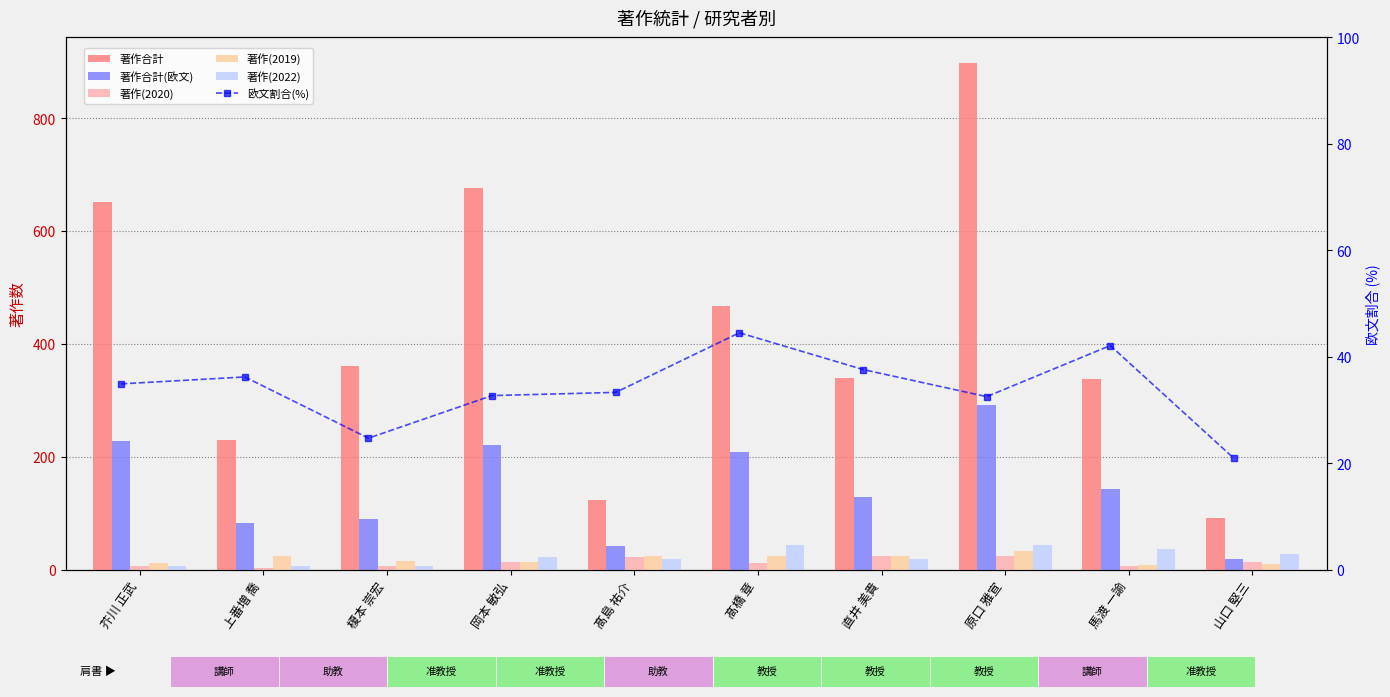

The value of 著作(2019) at 髙島 祐介 is 14.8. True or false?

False